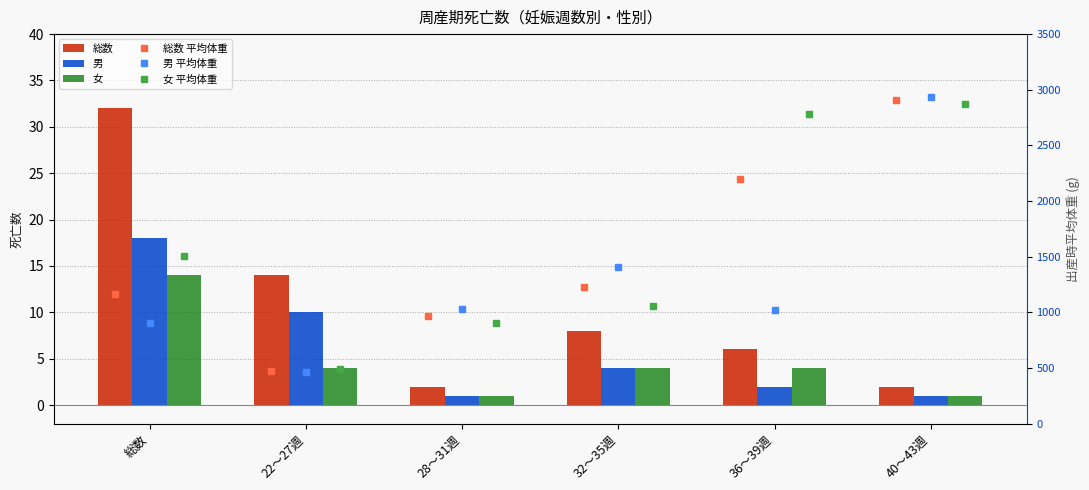

How many values in the 男 平均体重 series are below 1030?

3